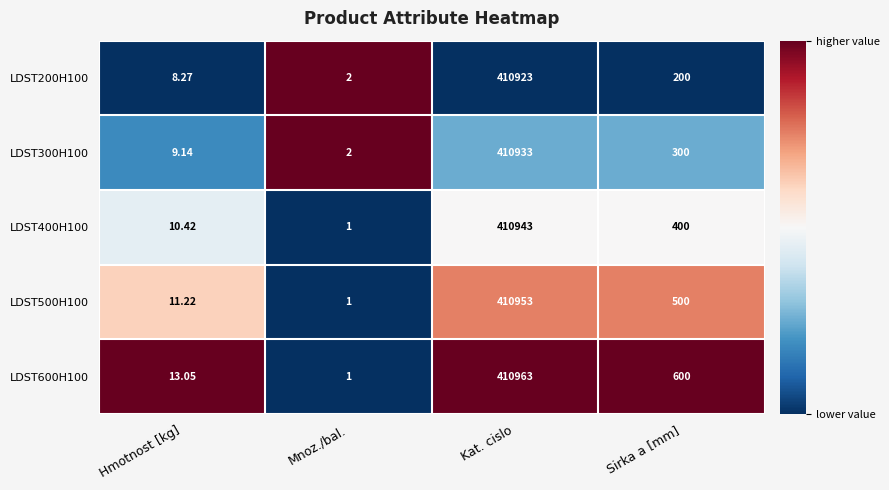

Between Hmotnost [kg] and Sirka a [mm], which series saw the biggest shift?

LDST600H100